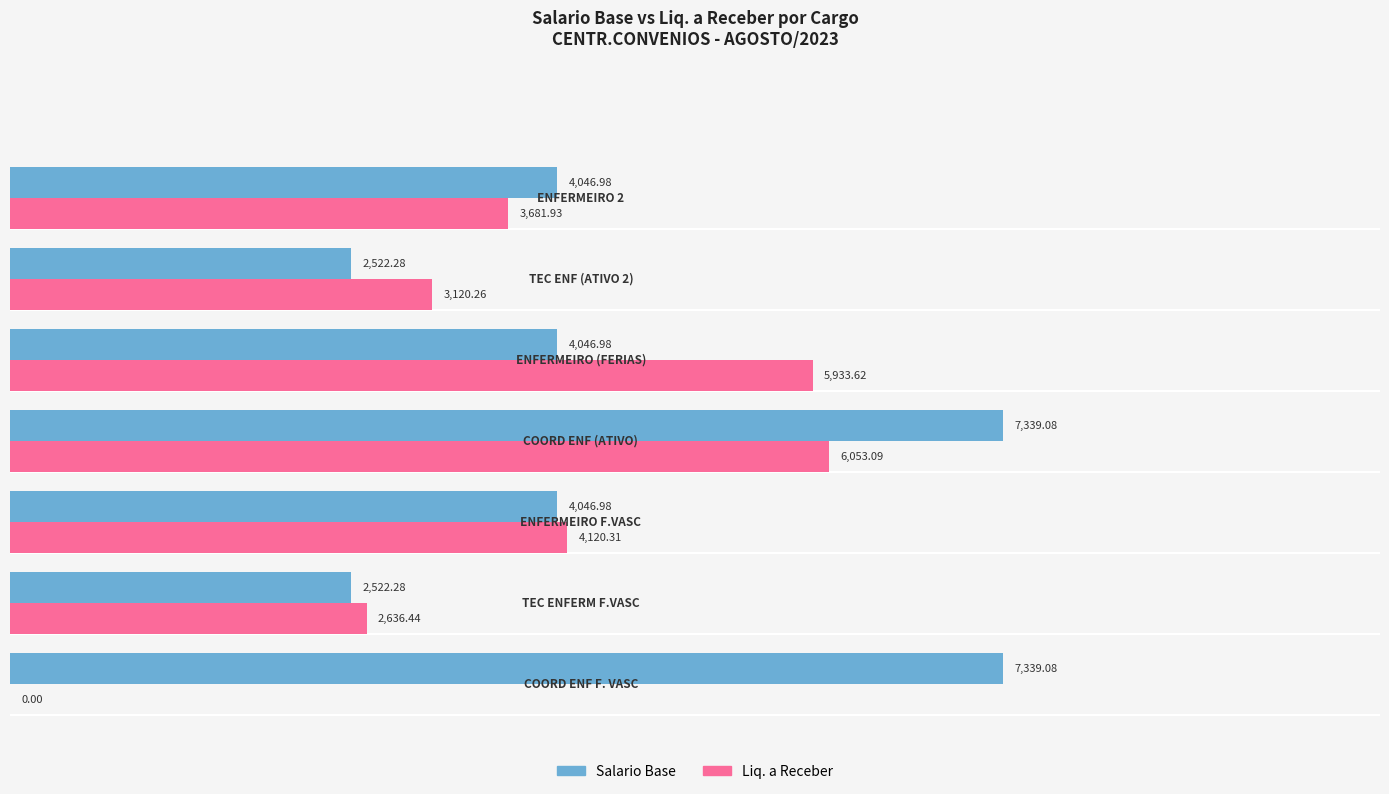

How many data points in Liq. a Receber are above 3681?

4